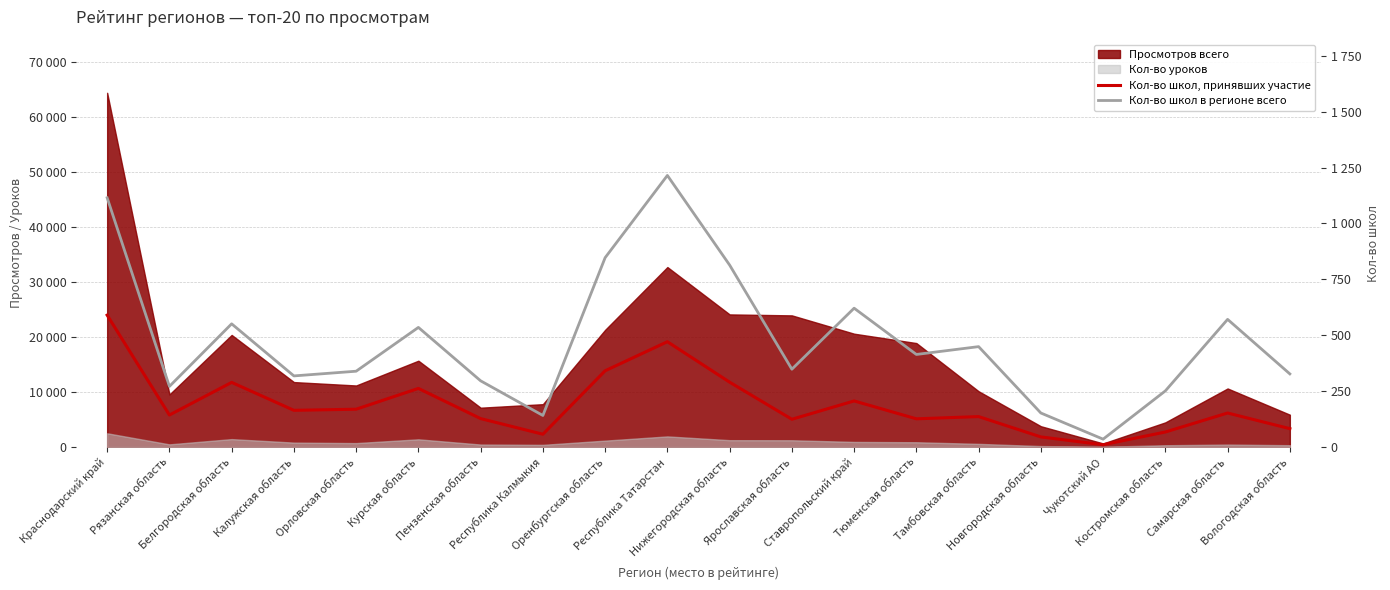

True or false: Кол-во школ в регионе всего has a value of 417 at Пензенская область.

False